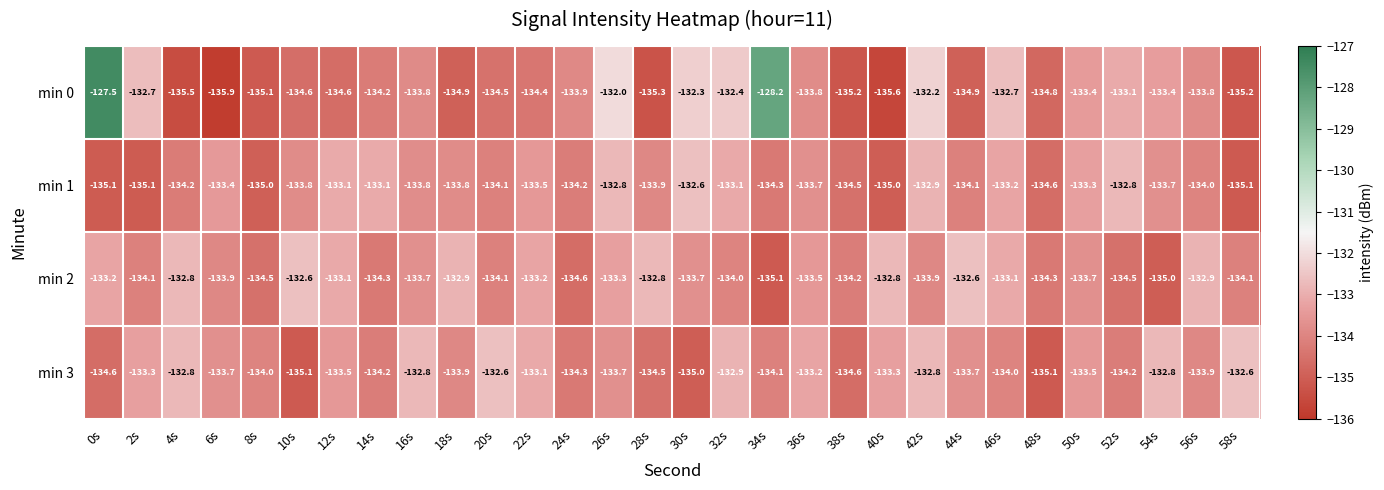

What is the sum of the min 1 values at 38s and 8s?

-269.5